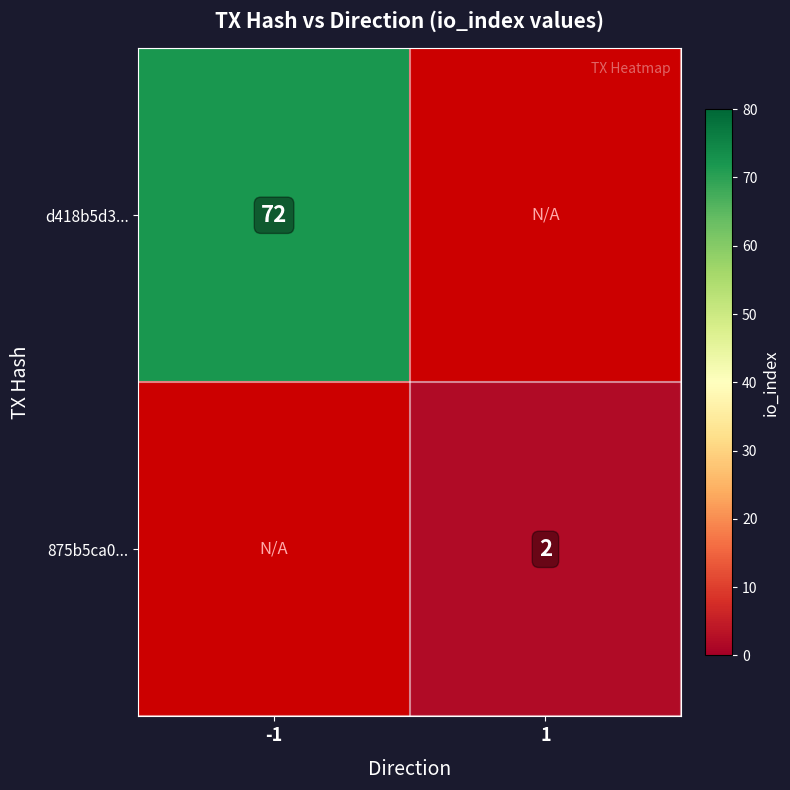

Is the value of 875b5ca0... at 1 greater than the value of d418b5d3... at -1?

No